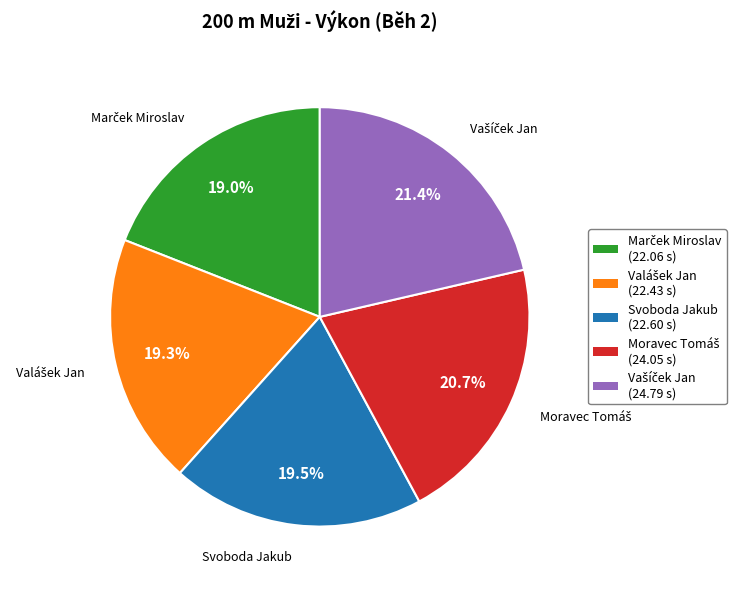

Is there any slice that represents more than half of the pie?

No